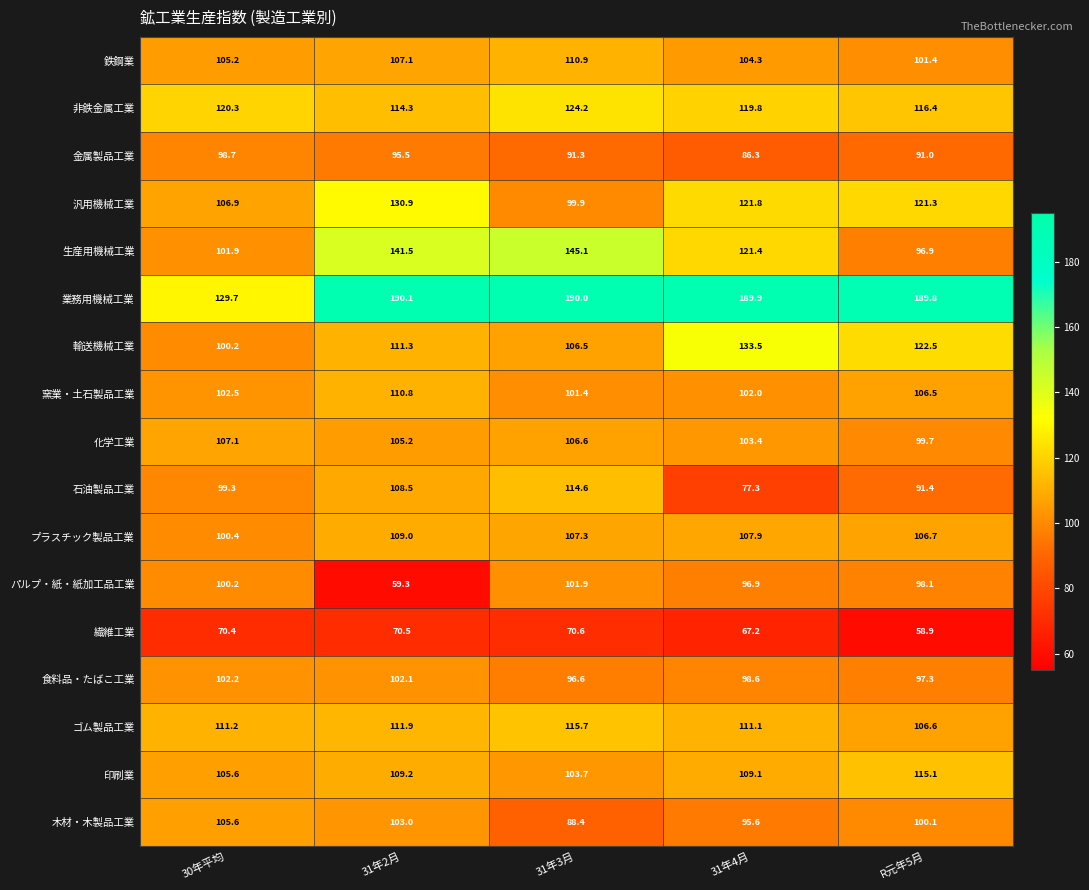

Is it true that ゴム製品工業 equals 115.7 at 31年3月?

True